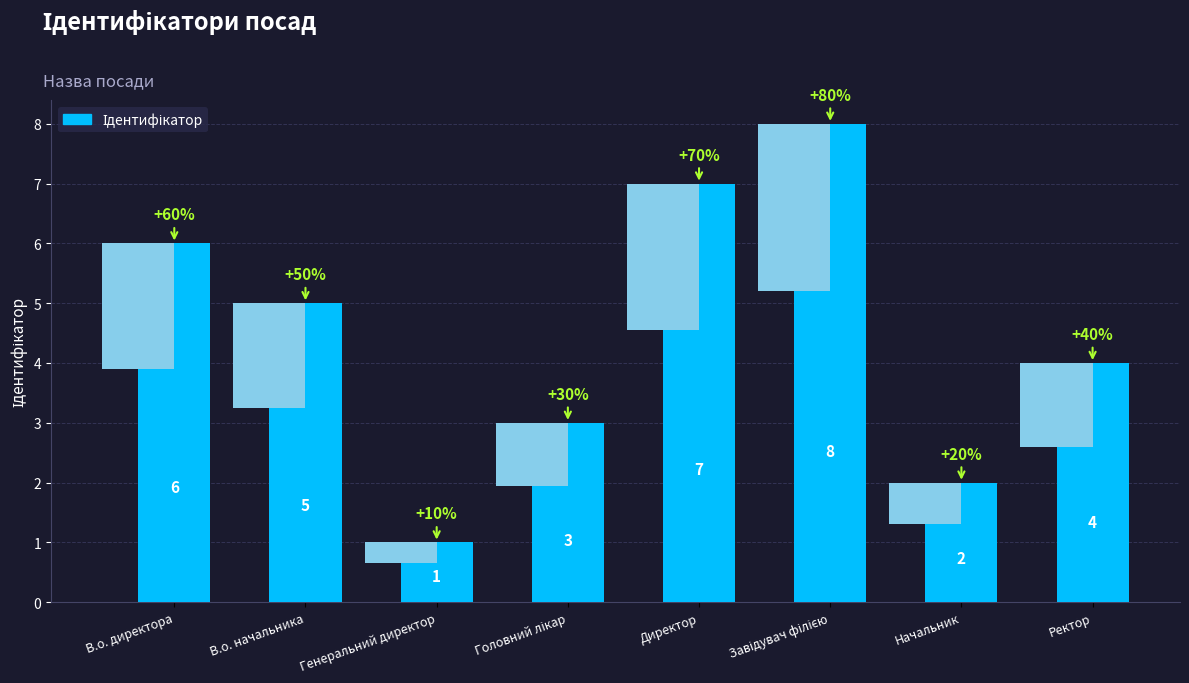

What is the change in value from Генеральний директор to Завідувач філією?

+7